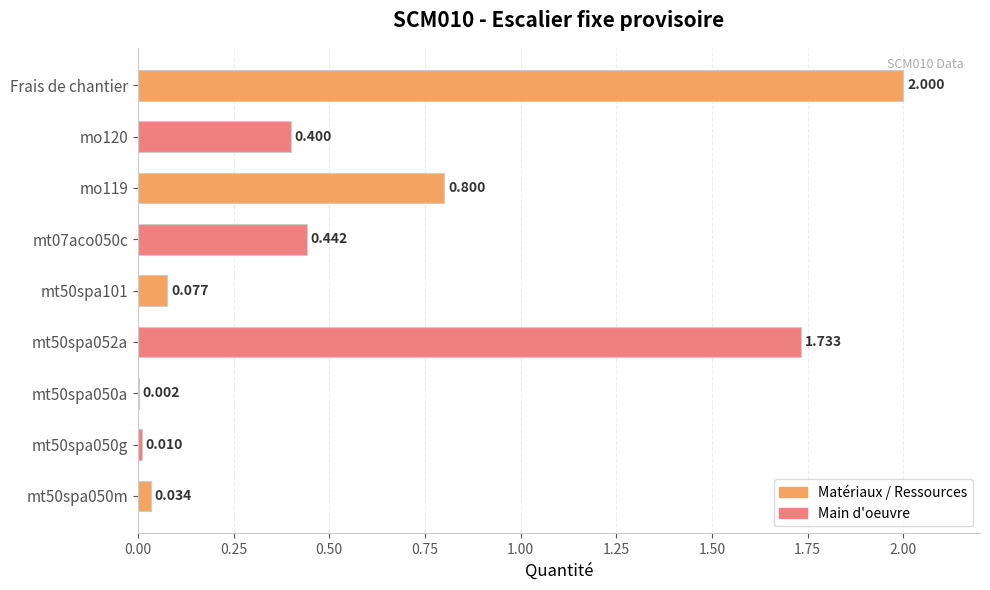

What is the maximum value shown in the chart?

2.0